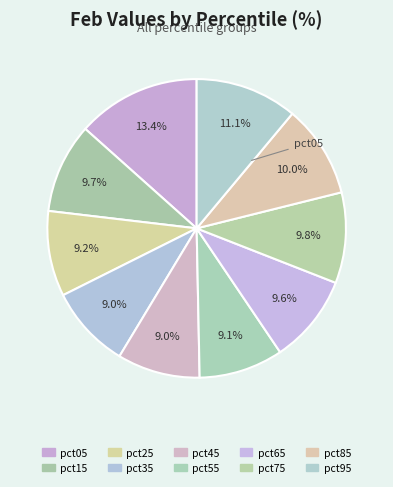

How many slices are in this pie chart?

10